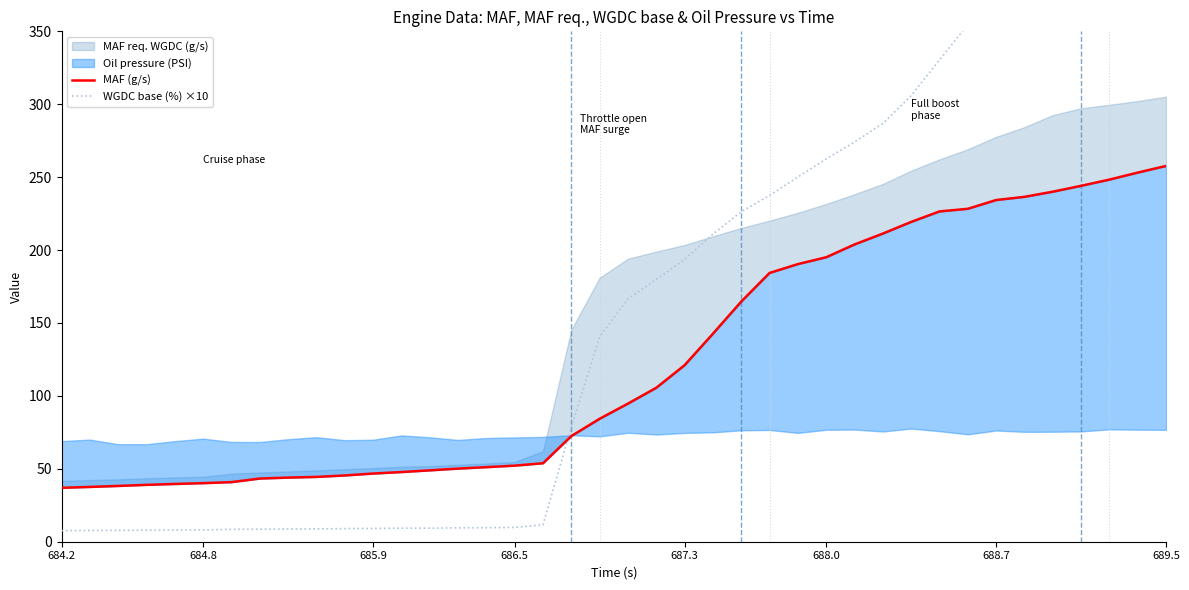

What is the minimum value for MAF (g/s)?

37.0